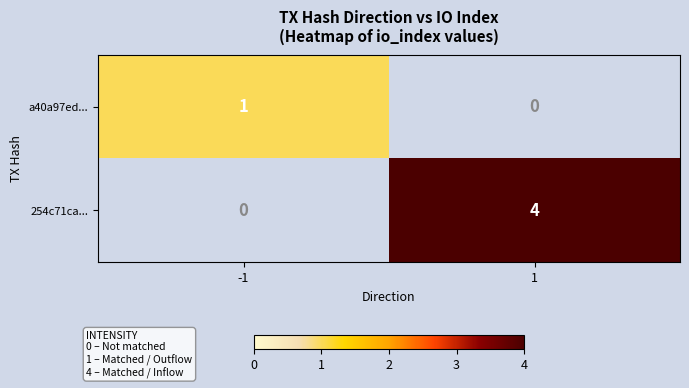

What is the sum of the 254c71ca... values at -1 and 1?

4